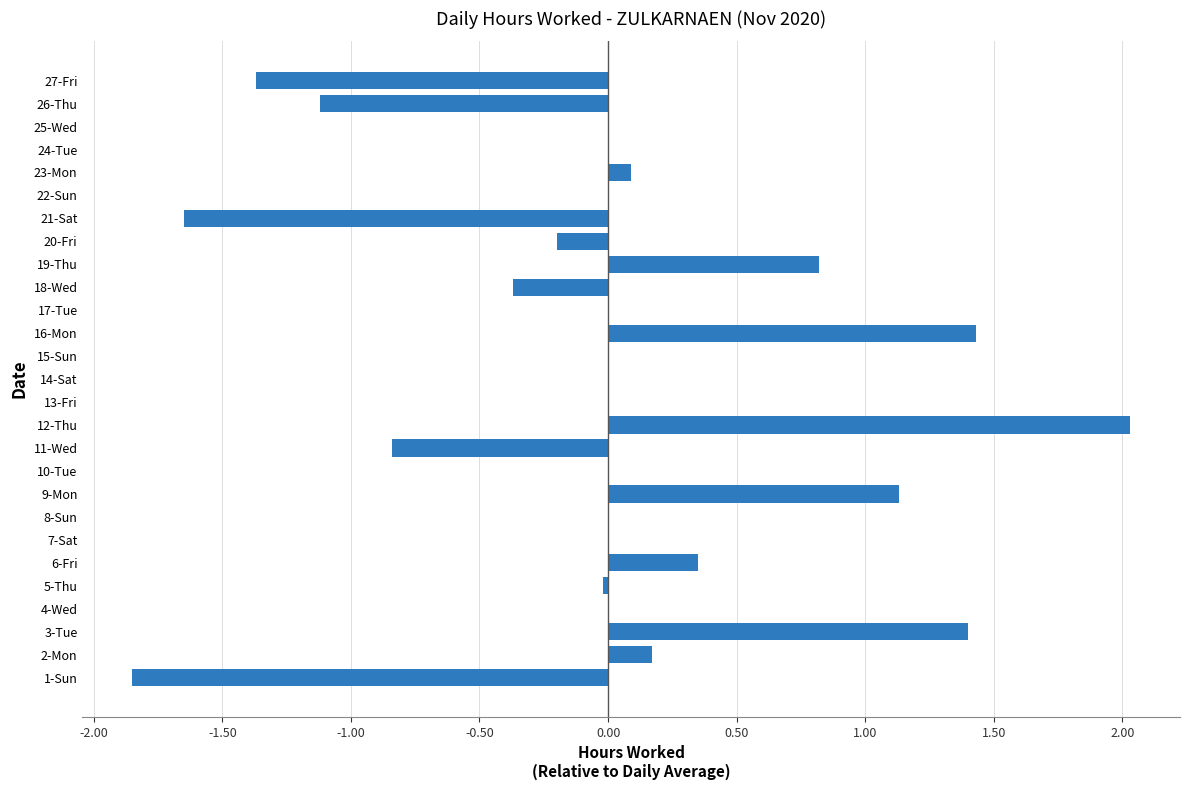

How many data points does each series have?

27